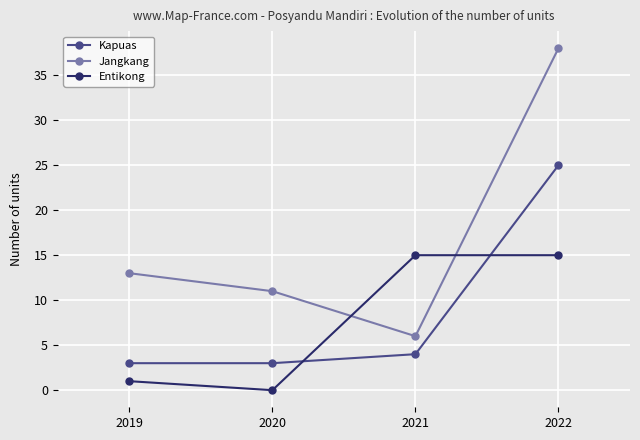

In Jangkang, how many points are lower than both neighbors (excluding endpoints)?

1